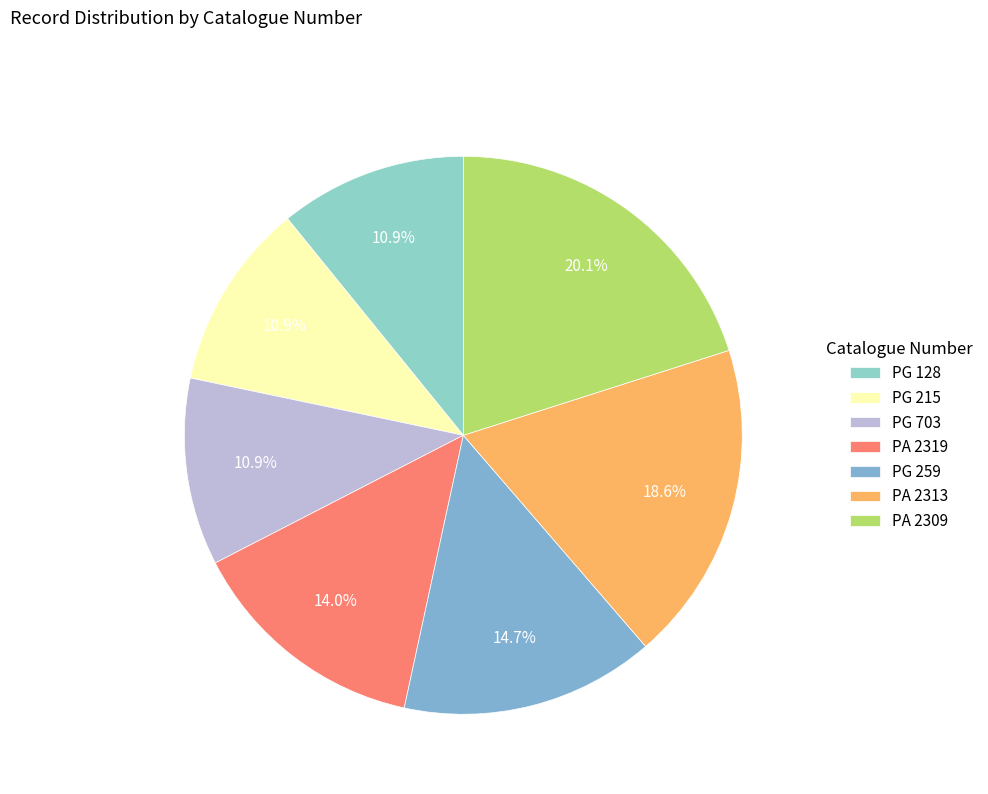

Count the number of slices in the pie.

7